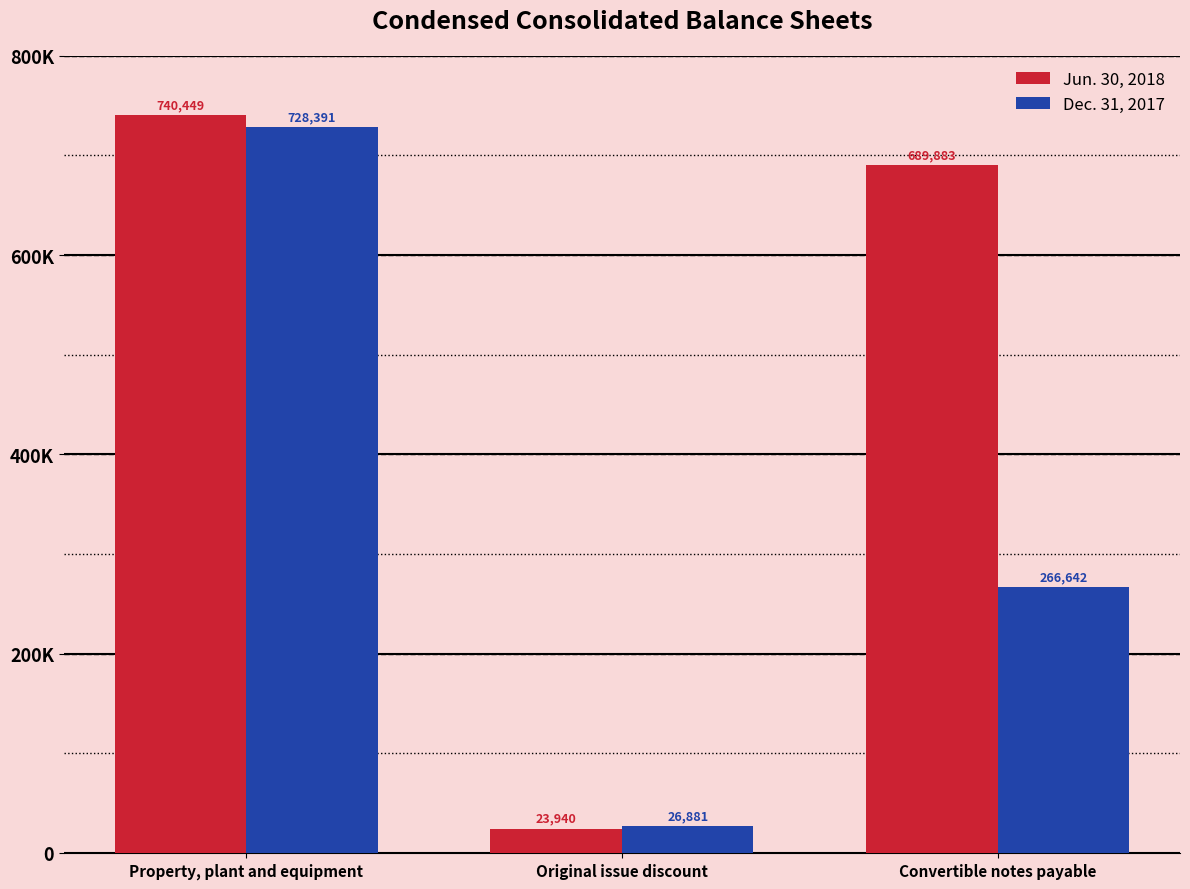

True or false: Jun. 30, 2018 has a value of 740449 at Property, plant and equipment.

True